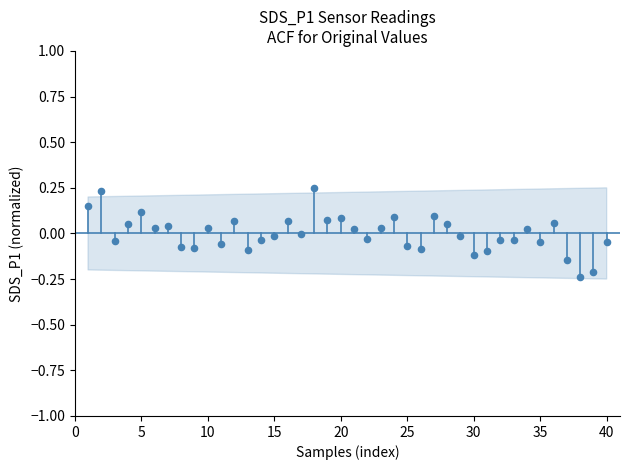

What is the range of Y values (max minus min)?

0.5